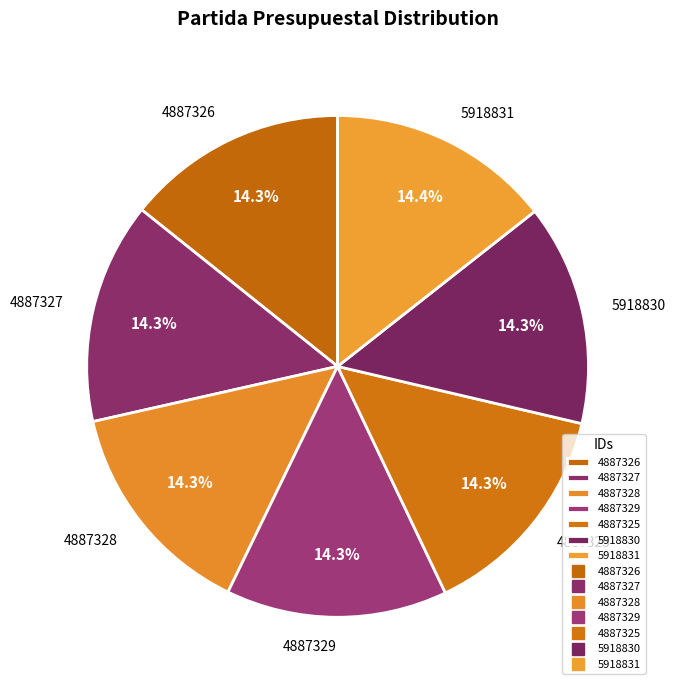

What portion of the pie excludes 5918830?

85.7%